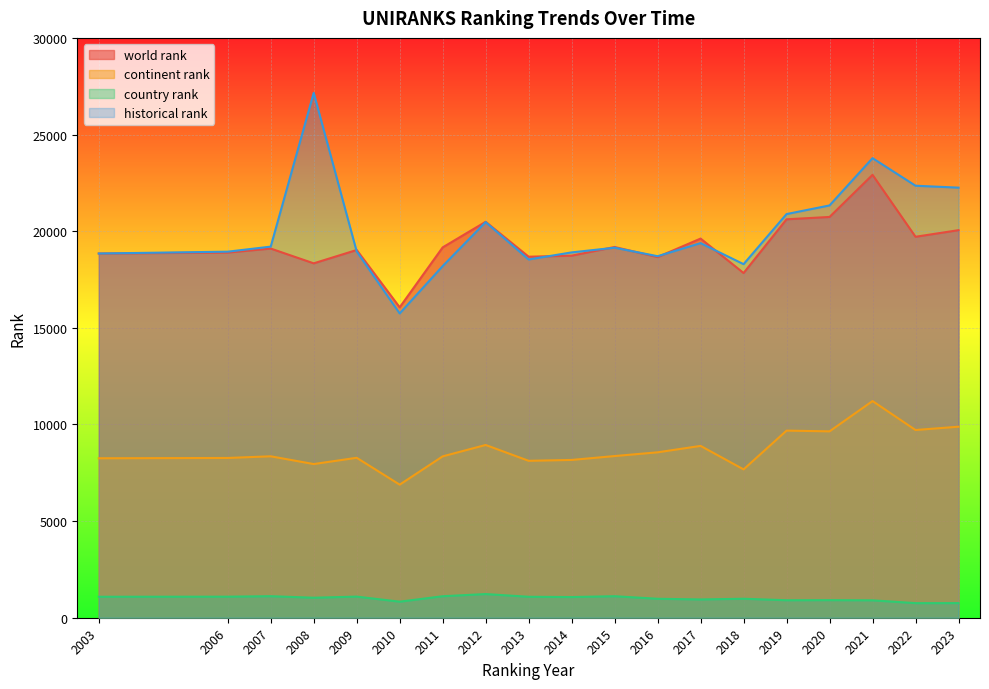

True or false: country rank has a value of 1477 at 2016.

False